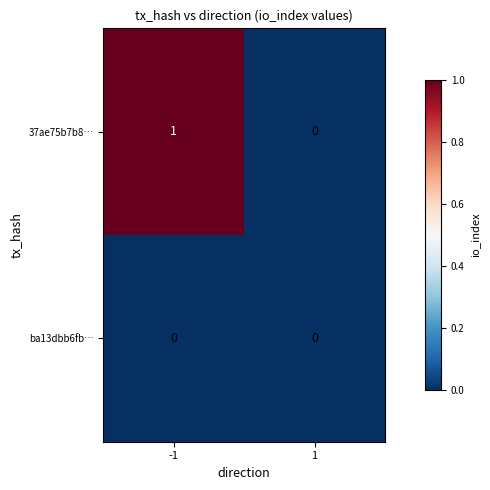

Which series has the largest total across all categories?

37ae75b7b8…